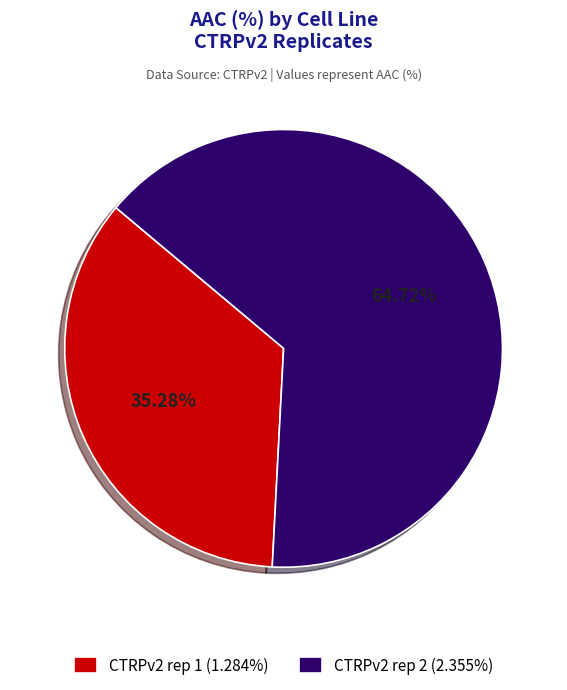

How many segments does this pie chart have?

2